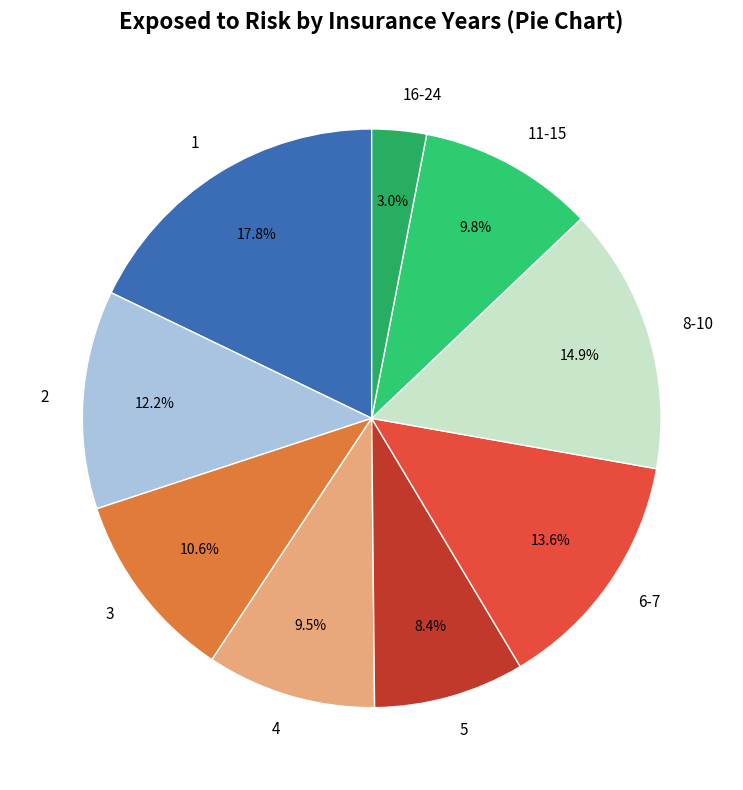

To the nearest percent, what is the average slice percentage?

11%